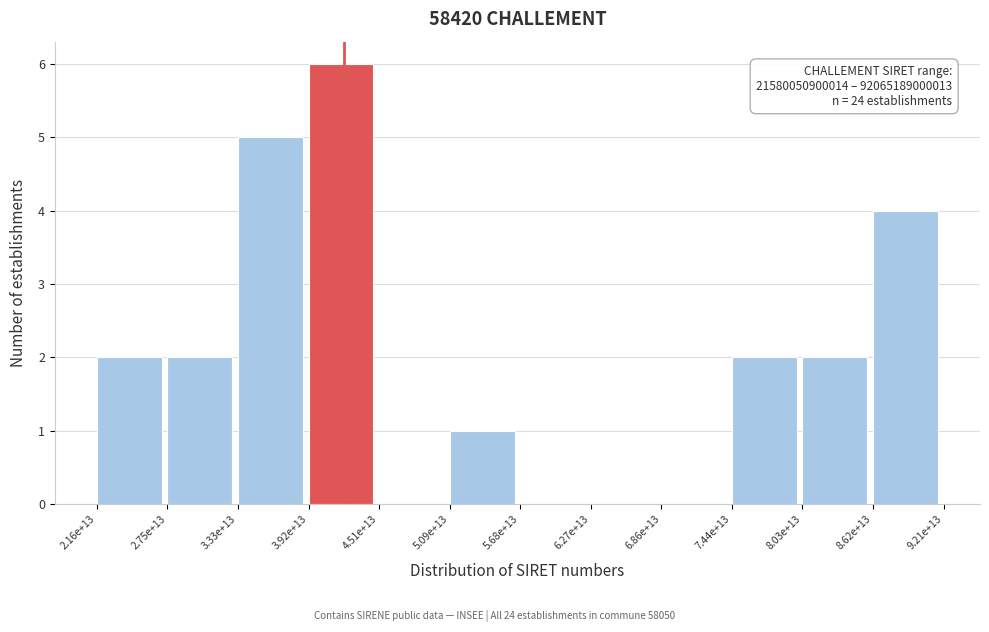

Reading left to right, what are all the values shown in this chart?

2.16e+13=2	2.75e+13=2	3.33e+13=5	3.92e+13=6	4.51e+13=0	5.09e+13=1	5.68e+13=0	6.27e+13=0	6.86e+13=0	7.44e+13=2	8.03e+13=2	8.62e+13=4